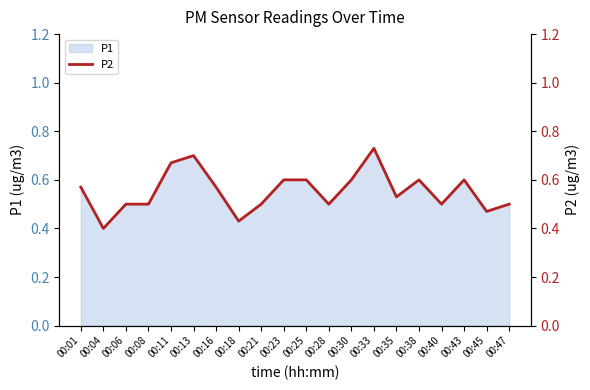

List the labels in order of value, largest first.

00:33, 00:13, 00:11, 00:23, 00:25, 00:30, 00:38, 00:43, 00:01, 00:16, 00:35, 00:06, 00:08, 00:21, 00:28, 00:40, 00:47, 00:45, 00:18, 00:04